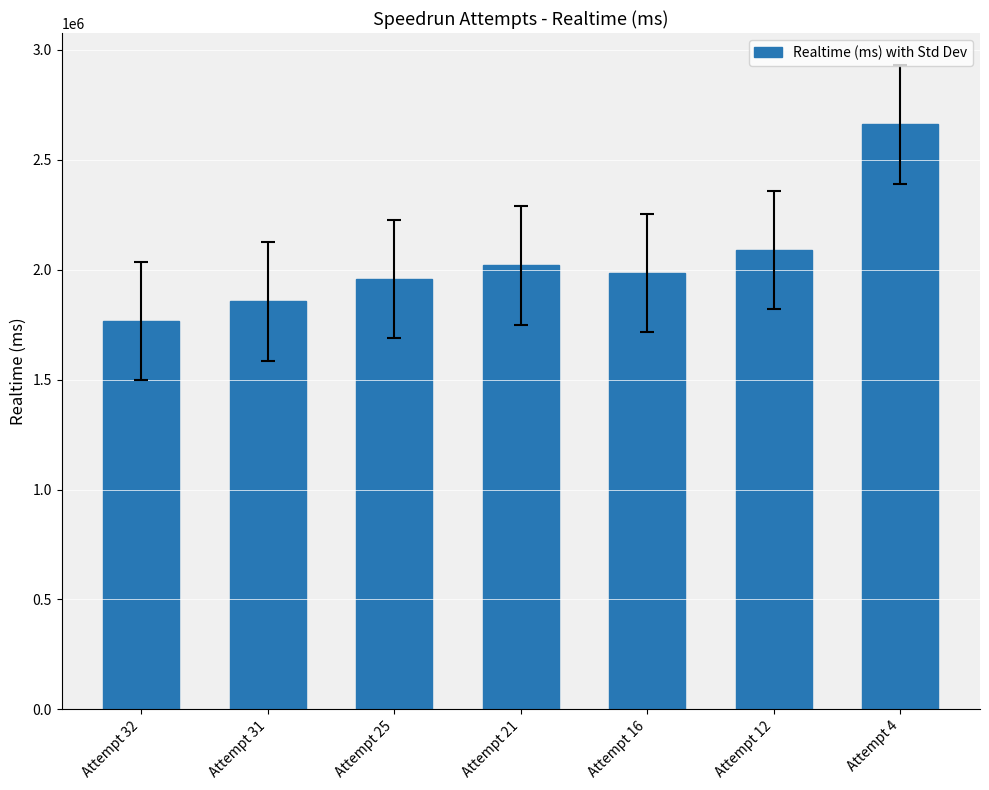

Which category has the lowest value across all series?

Attempt 32